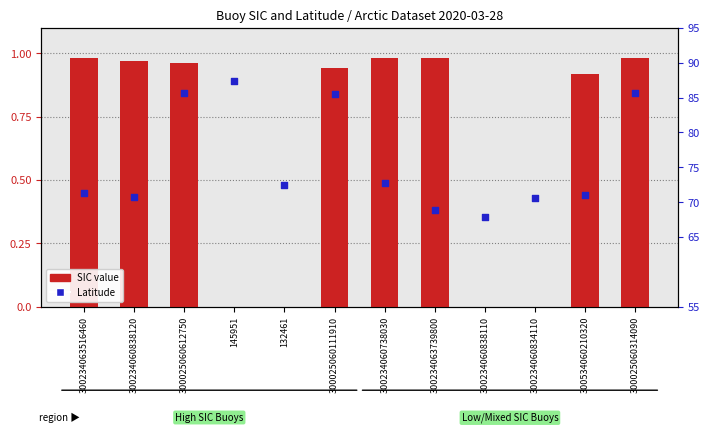

What are all the series names shown in the legend?

SIC value, Latitude